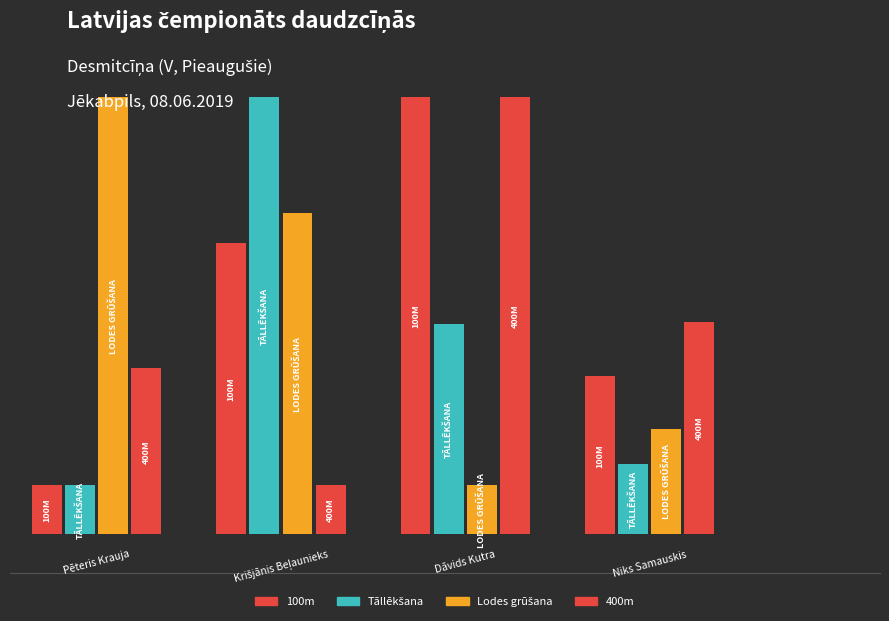

Are the bars horizontal?

No